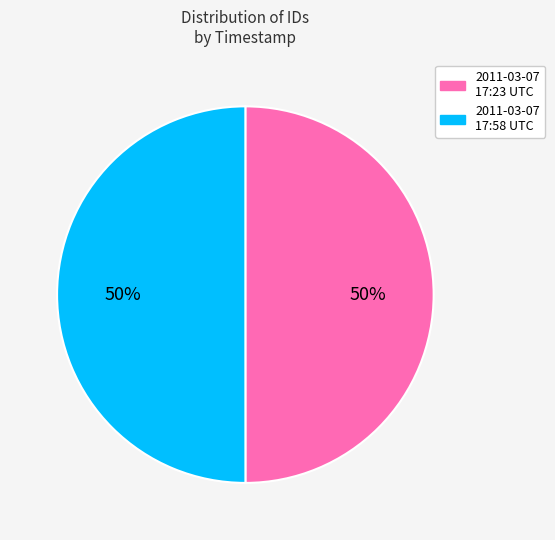

Approximately how many times larger is the value at 2011-03-07 17:58 UTC compared to 2011-03-07 17:23 UTC?

1.0